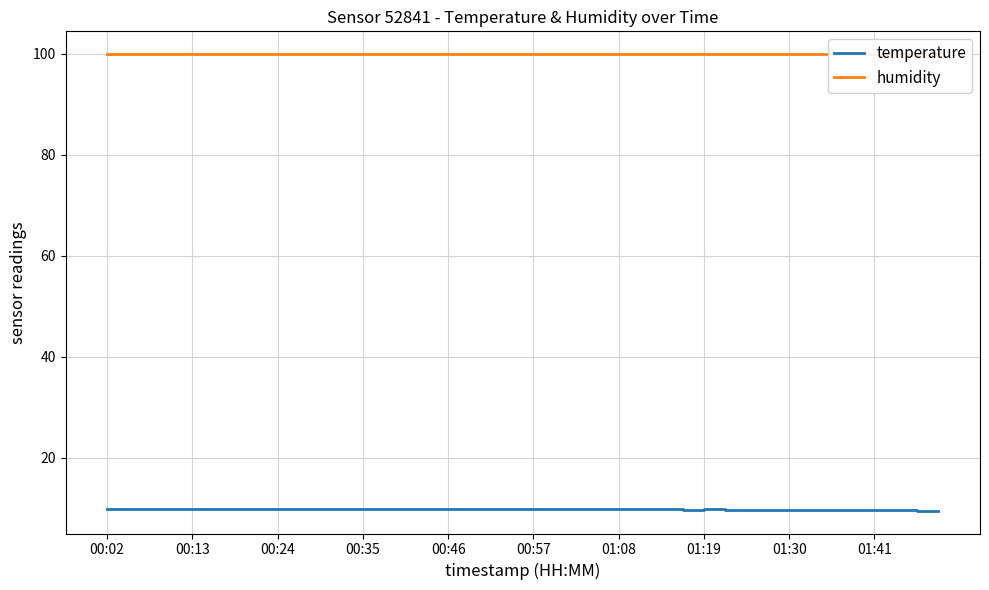

The temperature series shows 6.5 at 00:13. True or false?

False